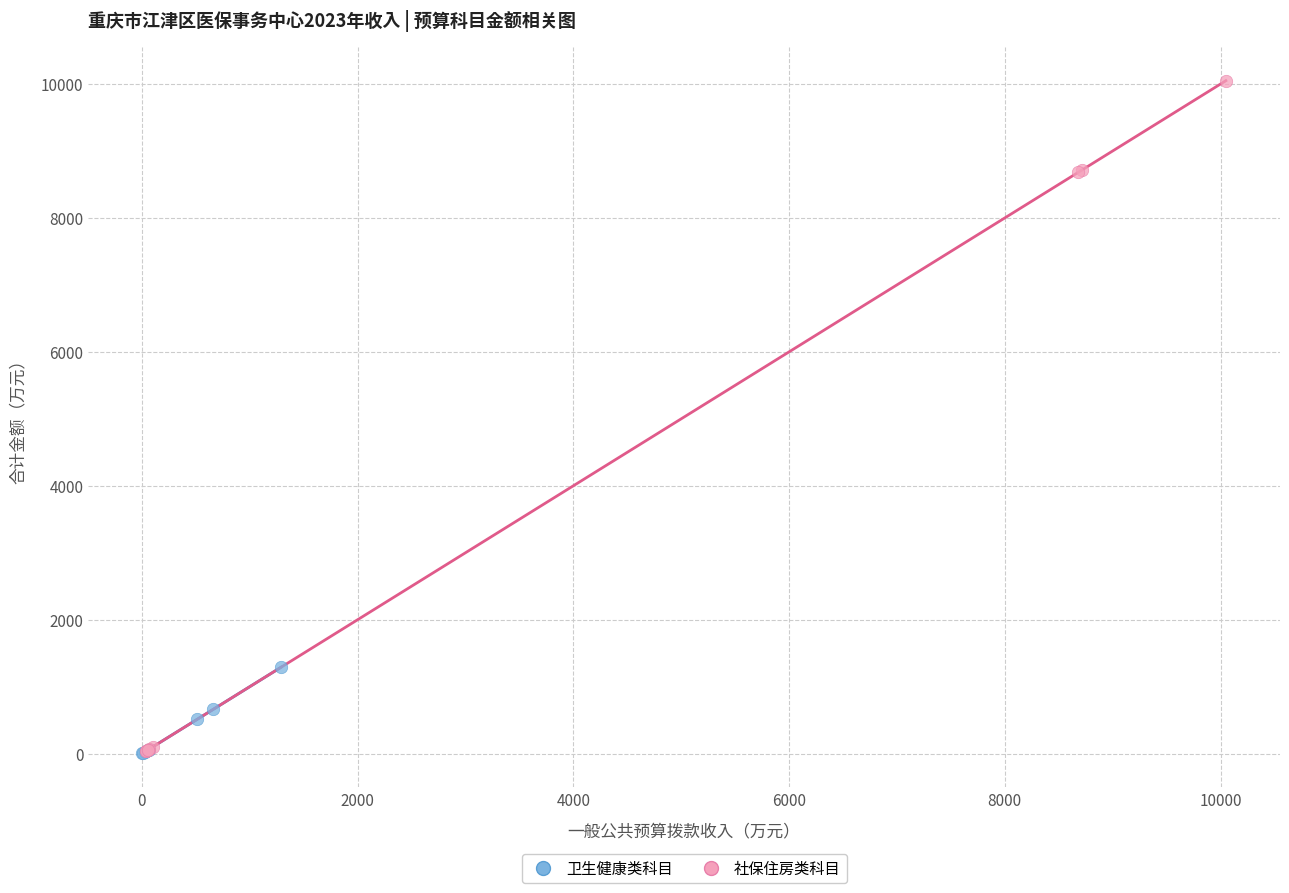

What are all the series names shown in the legend?

卫生健康类科目, 社保住房类科目